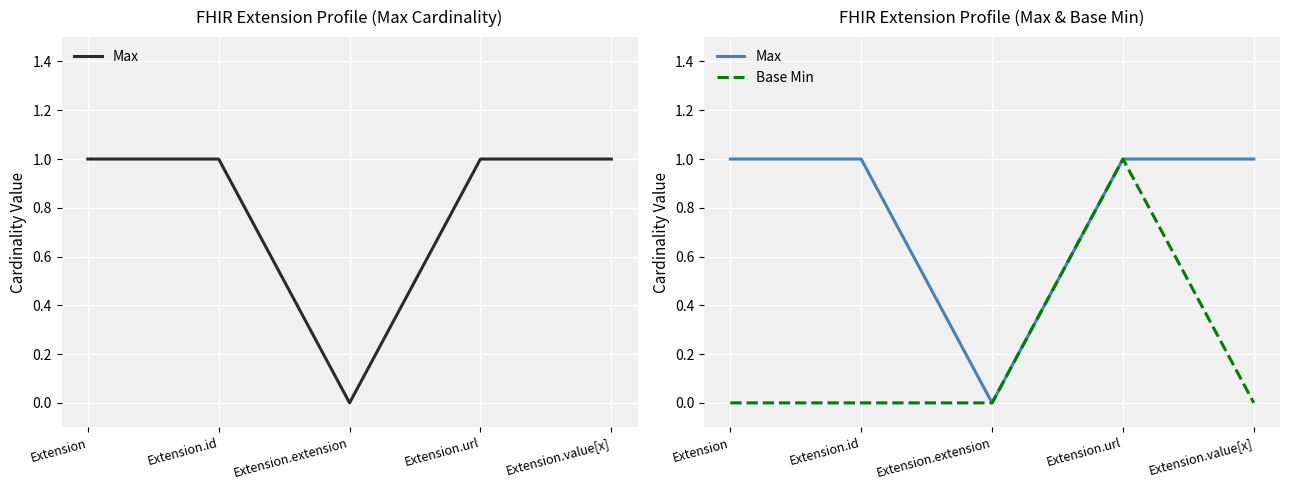

The Max series shows 1 at Extension. True or false?

True